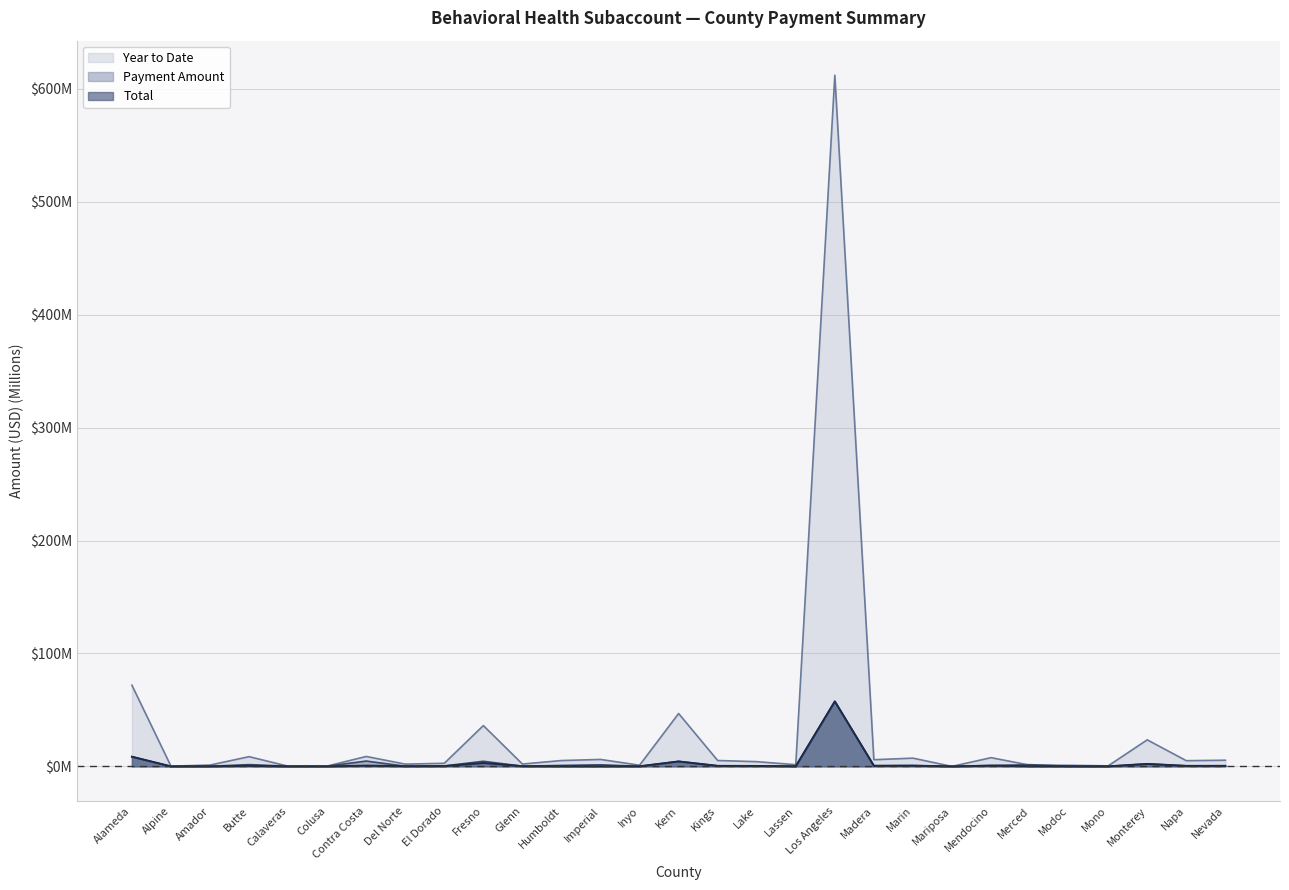

True or false: Year to Date and Total intersect in this chart.

False